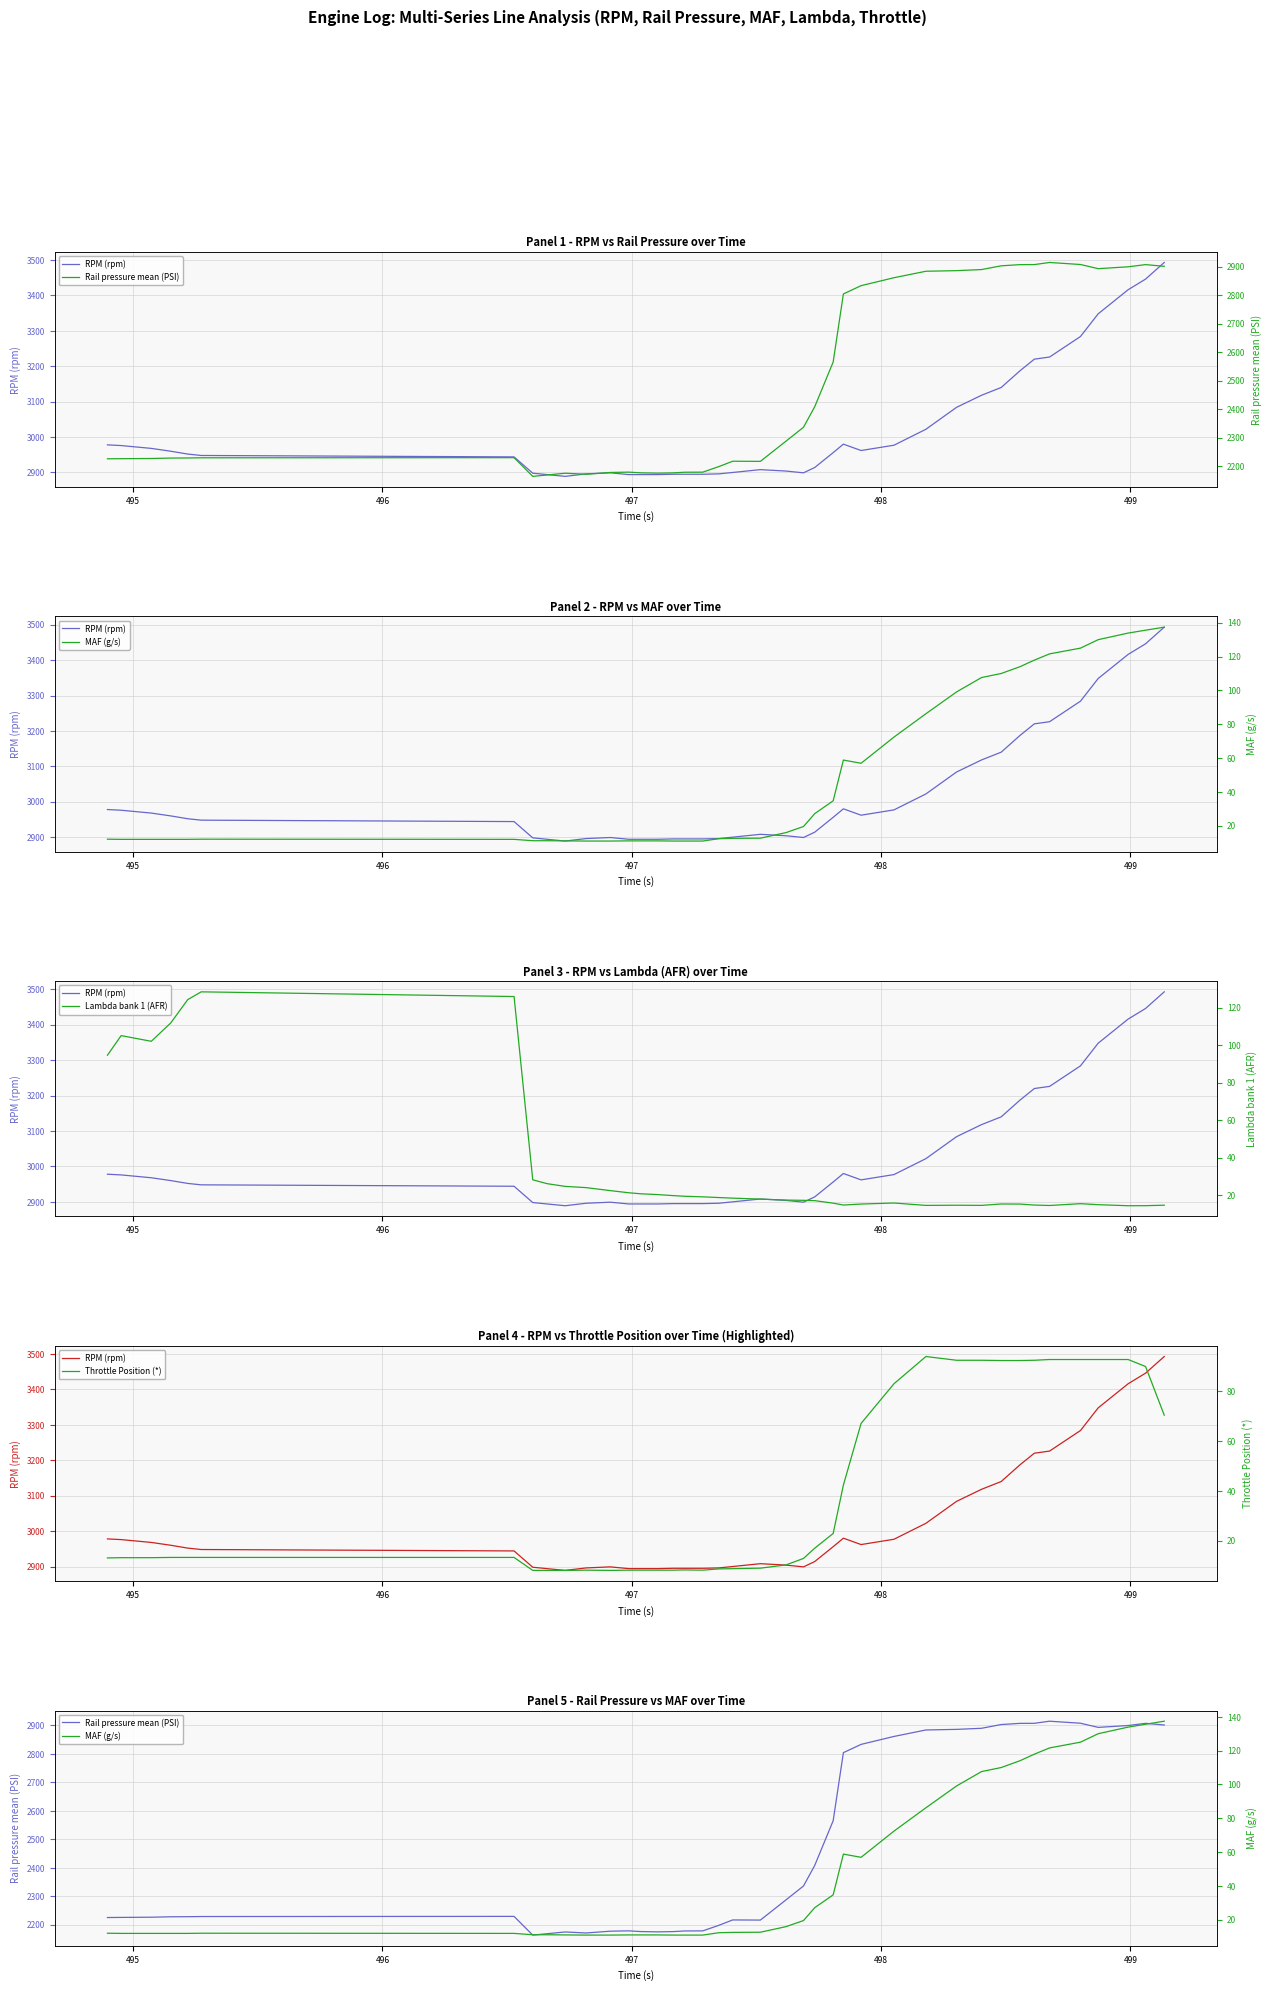

How many data points does each series have?

40